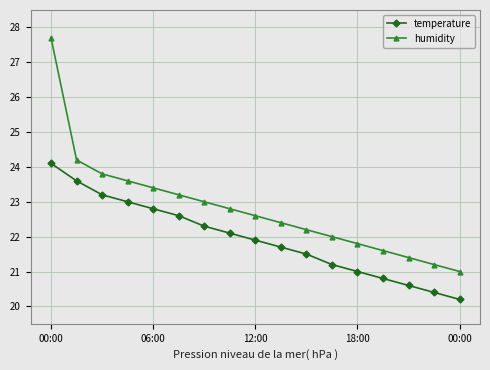

Reading right to left, list all the values displayed in this chart.

temperature: 20.2	20.4	20.6	20.8	21.0	21.2	21.5	21.7	21.9	22.1	22.3	22.6	22.8	23.0	23.2	23.6	24.1
humidity: 21.0	21.2	21.4	21.6	21.8	22.0	22.2	22.4	22.6	22.8	23.0	23.2	23.4	23.6	23.8	24.2	27.7